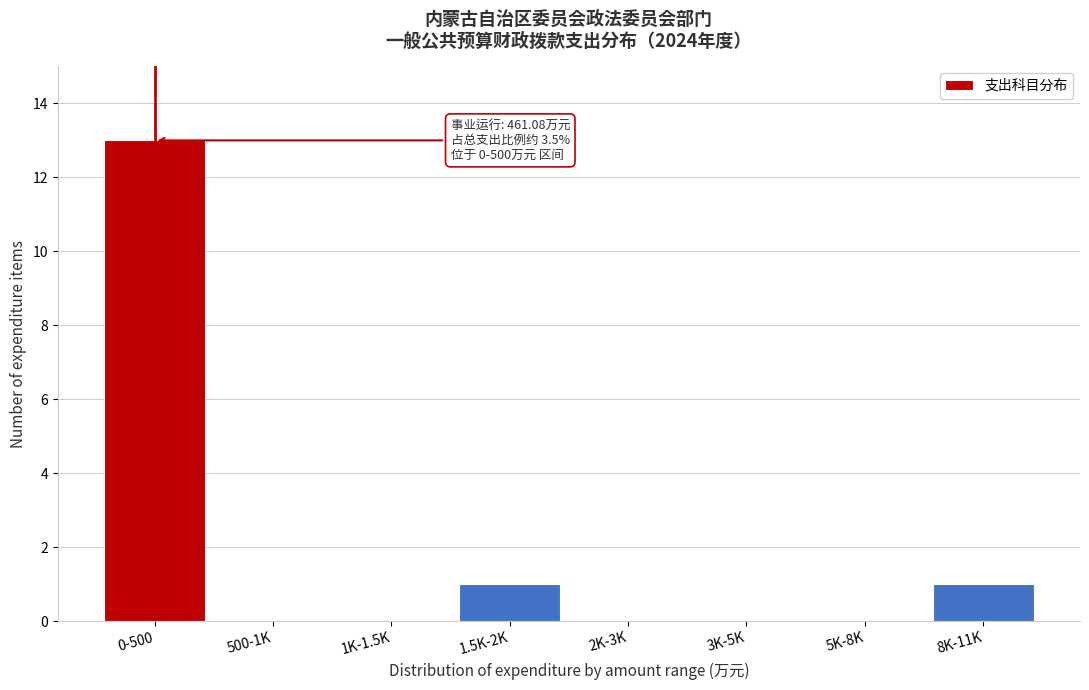

Reading left to right, what are all the values shown in this chart?

0-500=13	500-1K=0	1K-1.5K=0	1.5K-2K=1	2K-3K=0	3K-5K=0	5K-8K=0	8K-11K=1